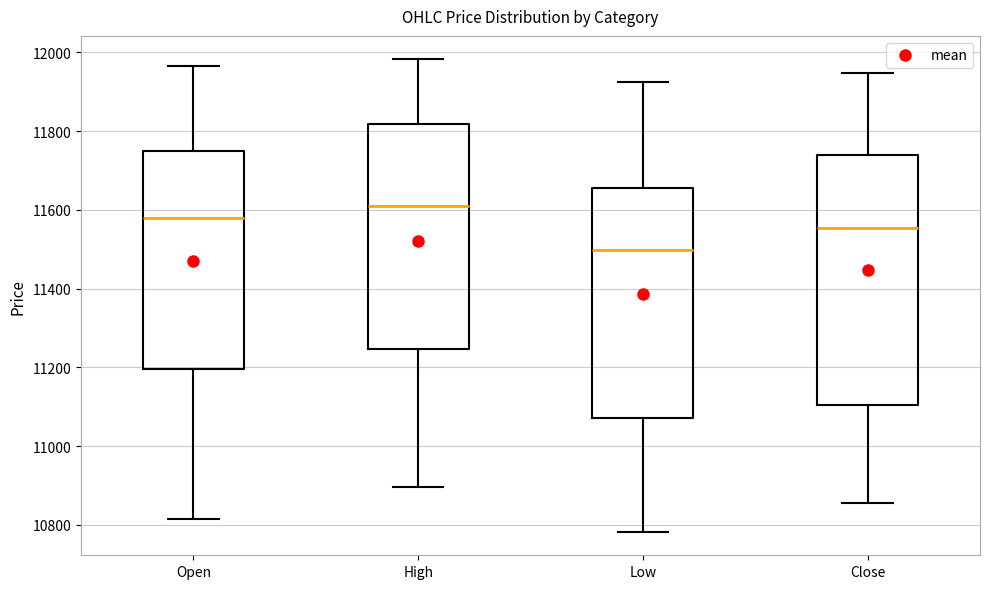

Reading left to right, read every box against the y-axis: the position of its median line, the range the box covers, and the ends of its whiskers. The values are not printed on the chart, so give them approximately, as read against the axis.

Open: median 11580, box 11200 to 11760, whiskers 10820 to 11960
High: median 11600, box 11240 to 11820, whiskers 10900 to 11980
Low: median 11500, box 11080 to 11660, whiskers 10780 to 11920
Close: median 11560, box 11100 to 11740, whiskers 10860 to 11940